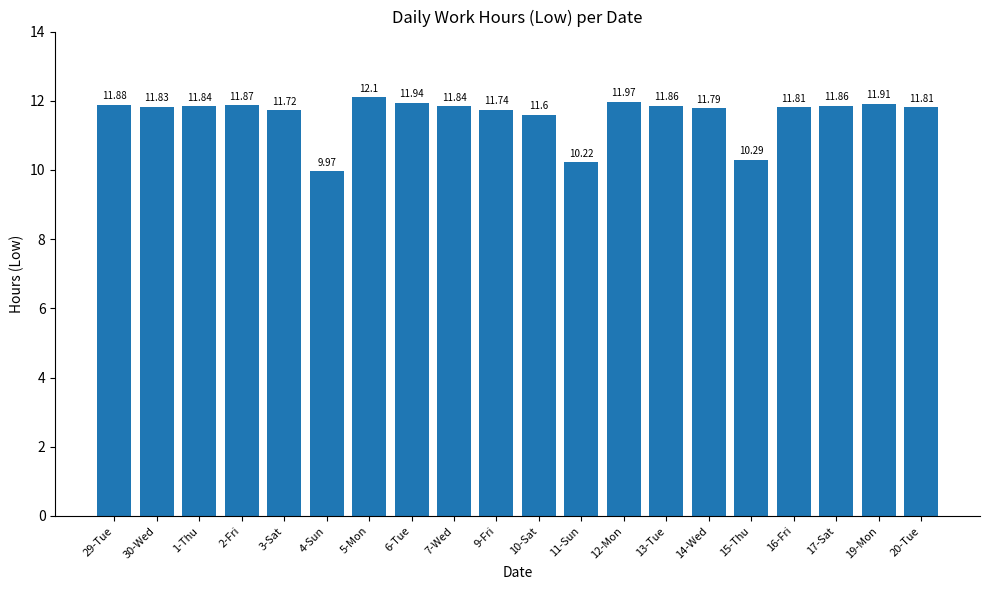

What is the label of the 15th bar from the right?

4-Sun